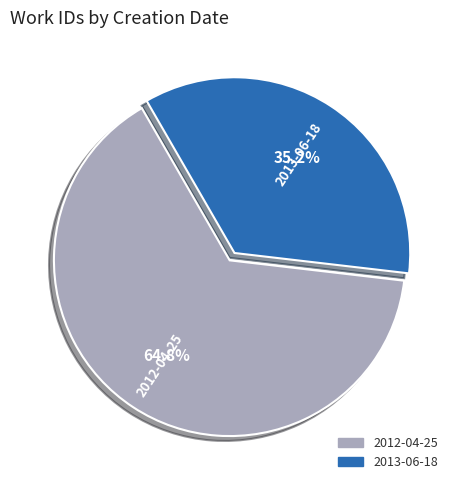

Is it true that 2013-06-18 is 29% of the pie?

False